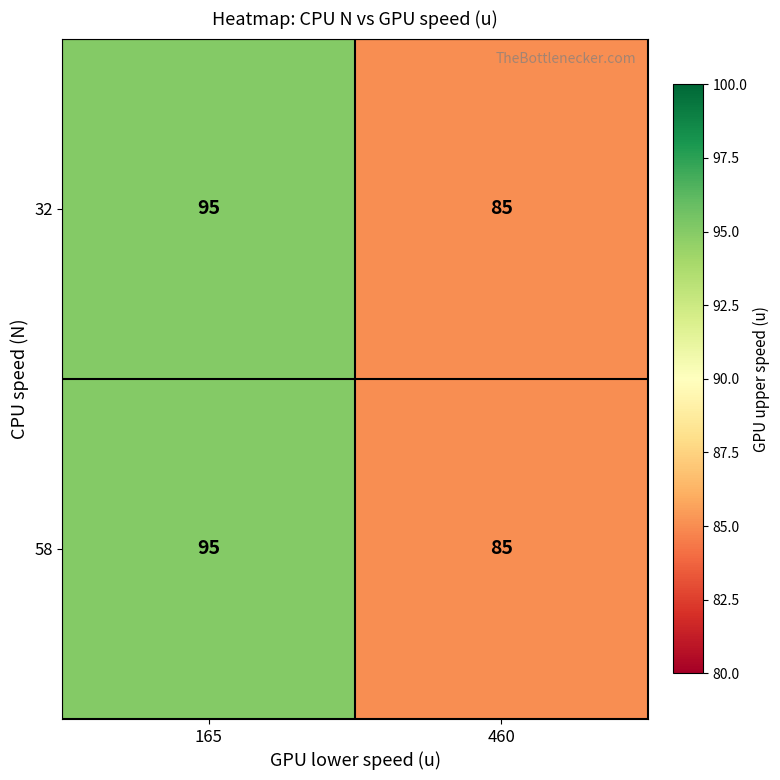

True or false: 58 has a value of 132 at 165.

False